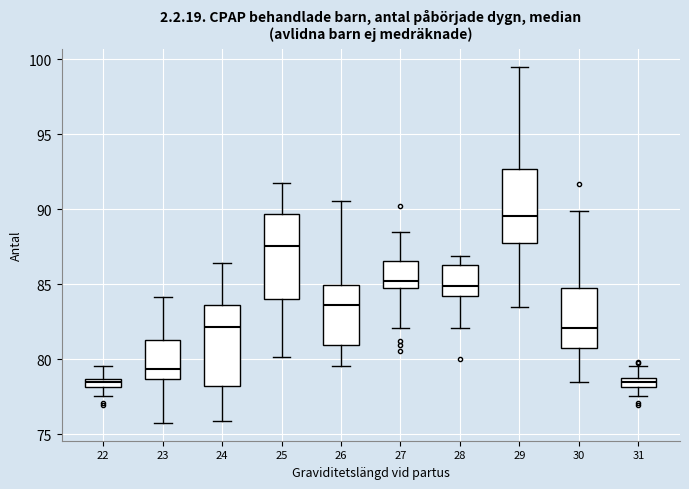

Where does the lower whisker of the box at x = 25 end on the y-axis? The values are not printed on the chart, so give them approximately, as read against the axis.

80.0